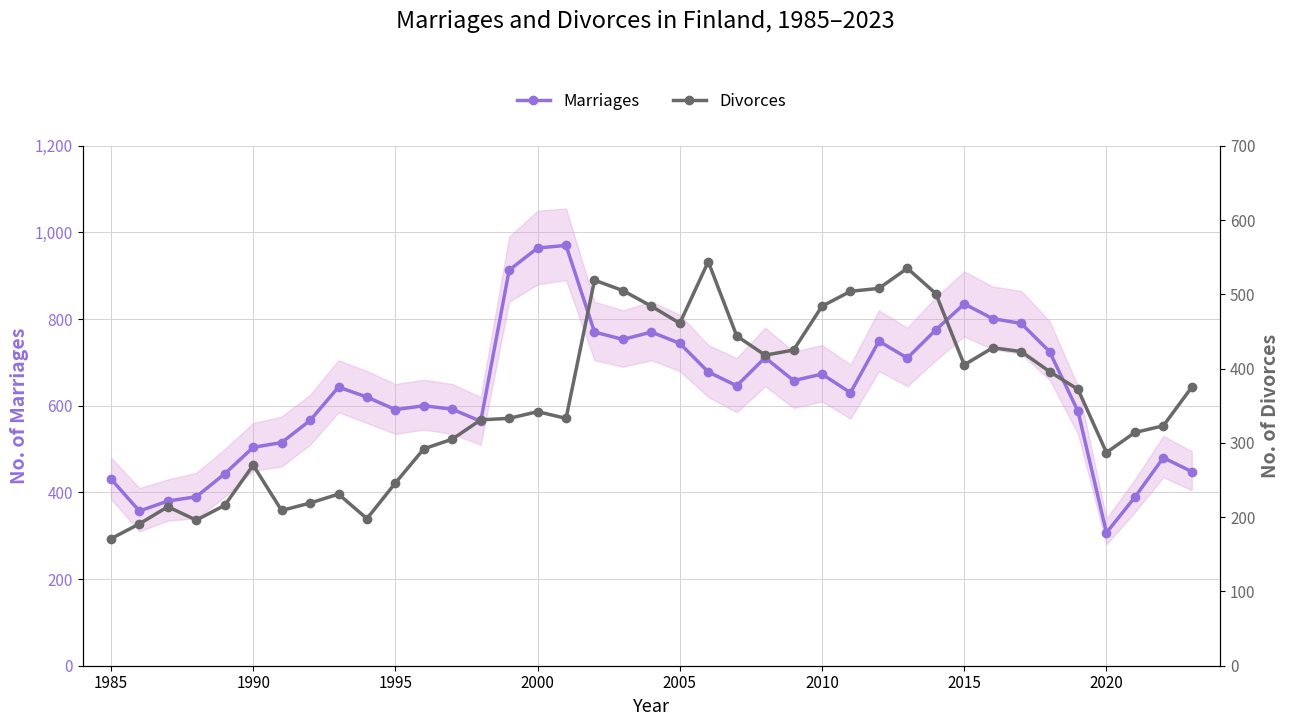

True or false: Marriages has more than 0 points higher than both neighbors.

True